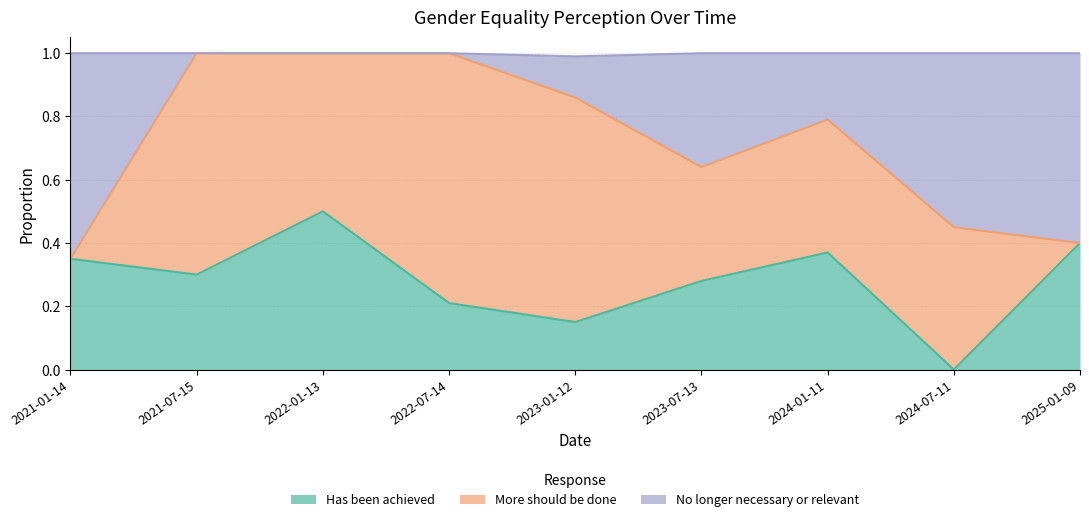

List the labels in order of Has been achieved value, smallest first.

2024-07-11, 2023-01-12, 2022-07-14, 2023-07-13, 2021-07-15, 2021-01-14, 2024-01-11, 2025-01-09, 2022-01-13